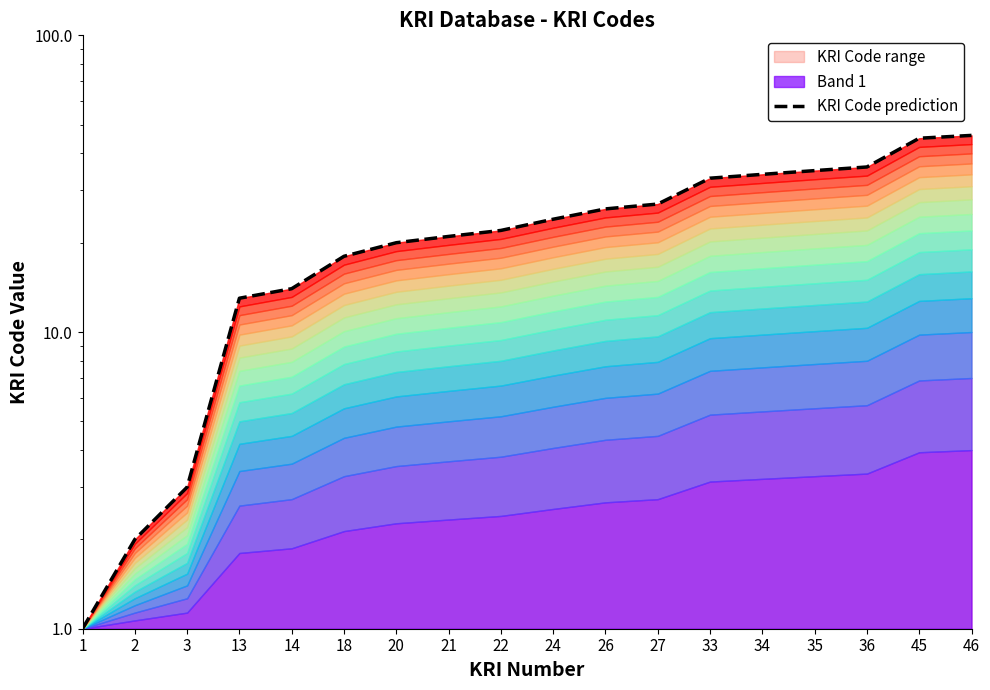

What is the difference between the second highest and second lowest values?

43